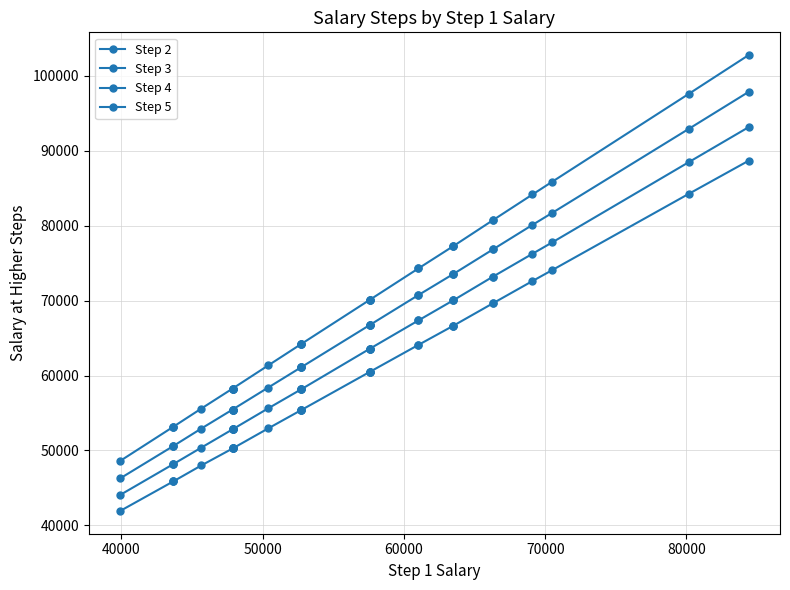

True or false: Step 4 and Step 5 intersect in this chart.

False